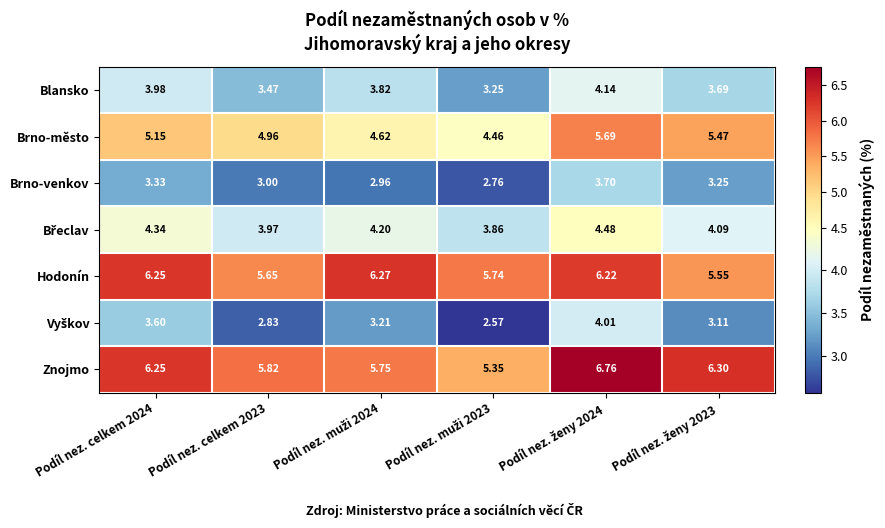

Which series has the largest total across all categories?

Znojmo